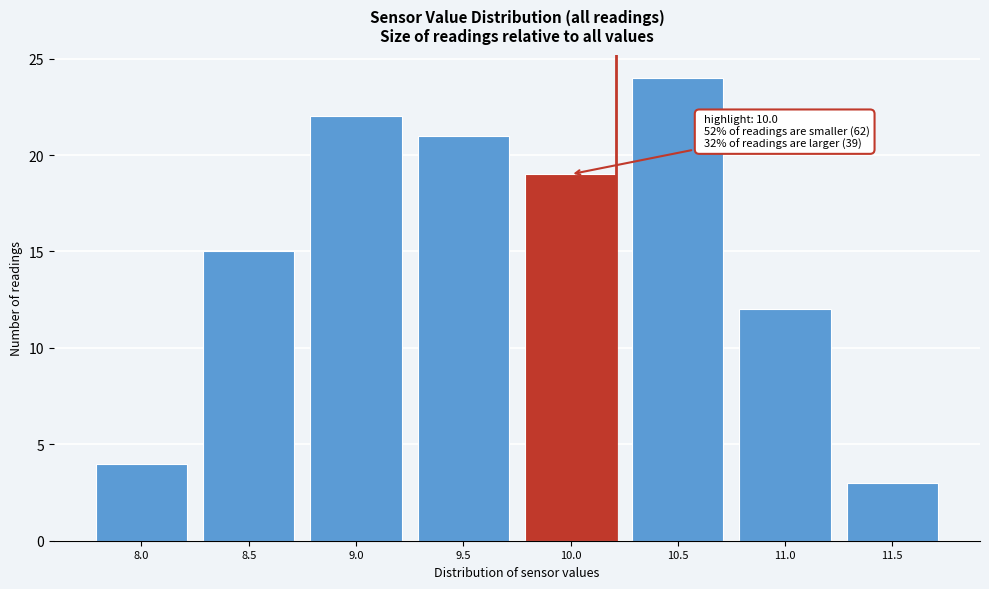

Reading left to right, list all the values displayed in this chart.

8.0=4	8.5=15	9.0=22	9.5=21	10.0=19	10.5=24	11.0=12	11.5=3